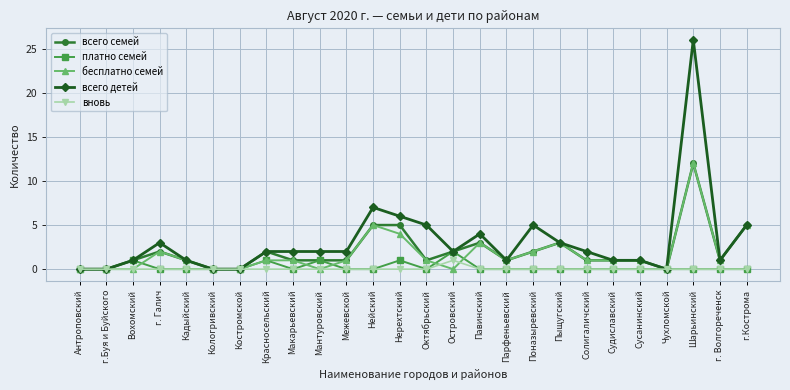

True or false: платно семей has a value of 1 at Кадыйский.

False